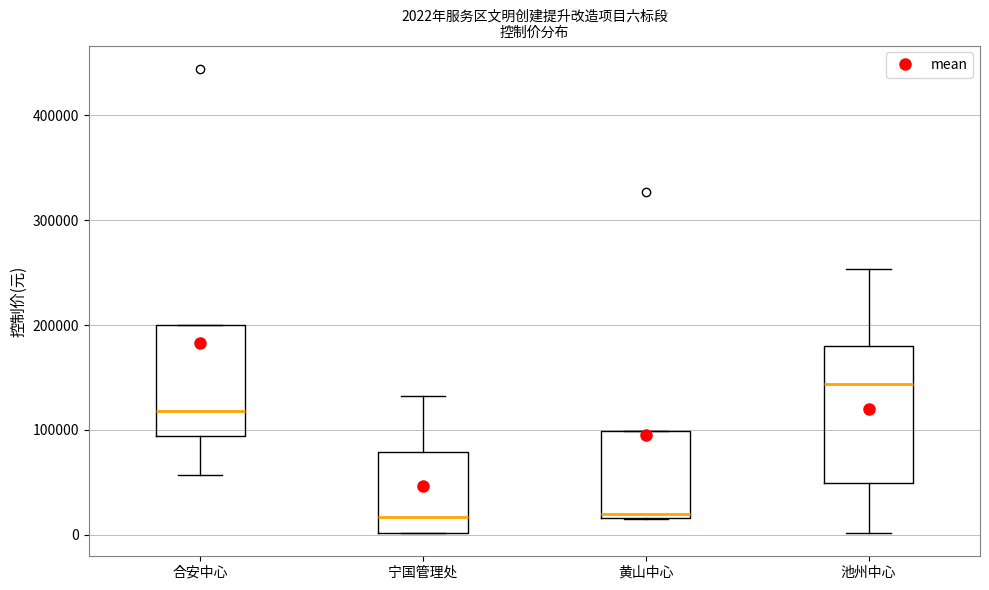

Which box has the highest median line?

池州中心